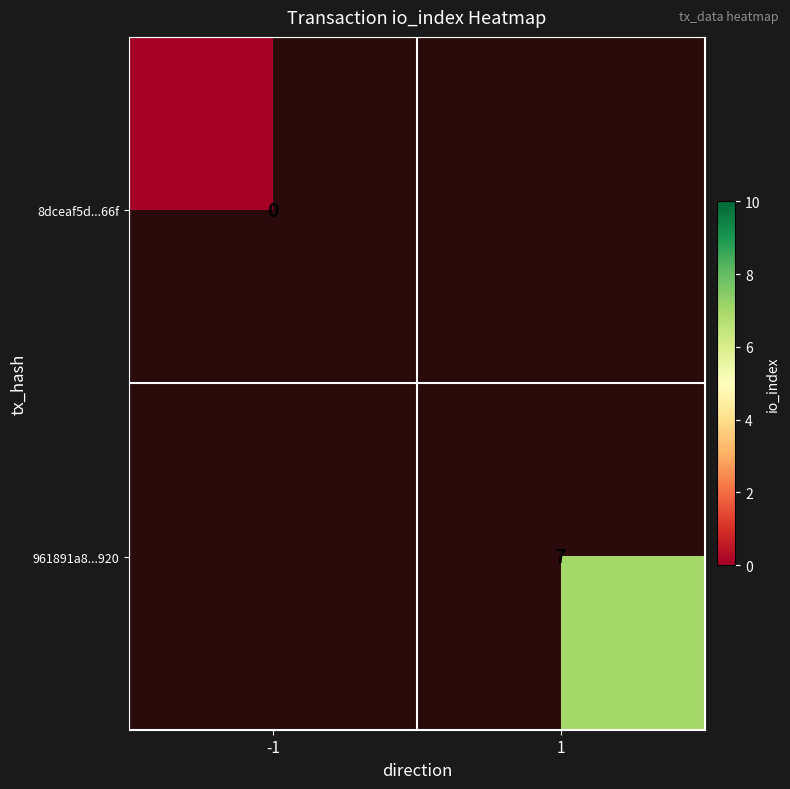

The 961891a8...920 series shows 9 at 1. True or false?

False